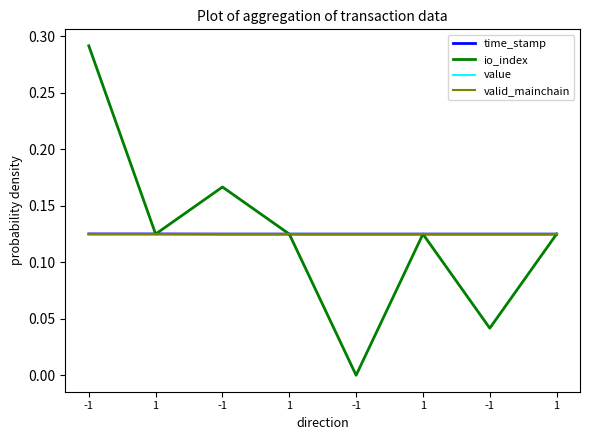

What are all the series names shown in the legend?

time_stamp, io_index, value, valid_mainchain